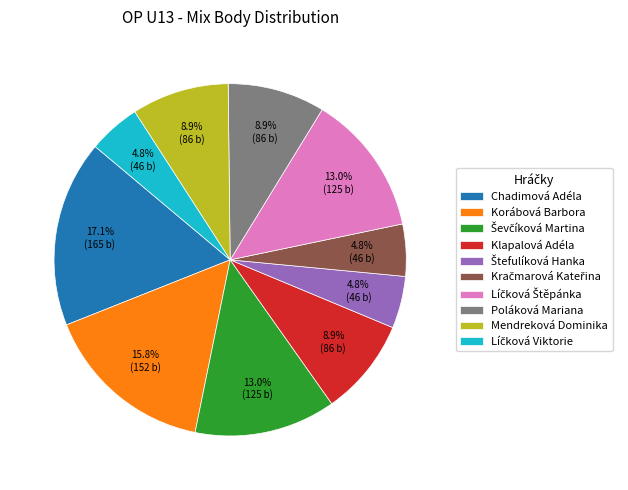

How many segments does this pie chart have?

10